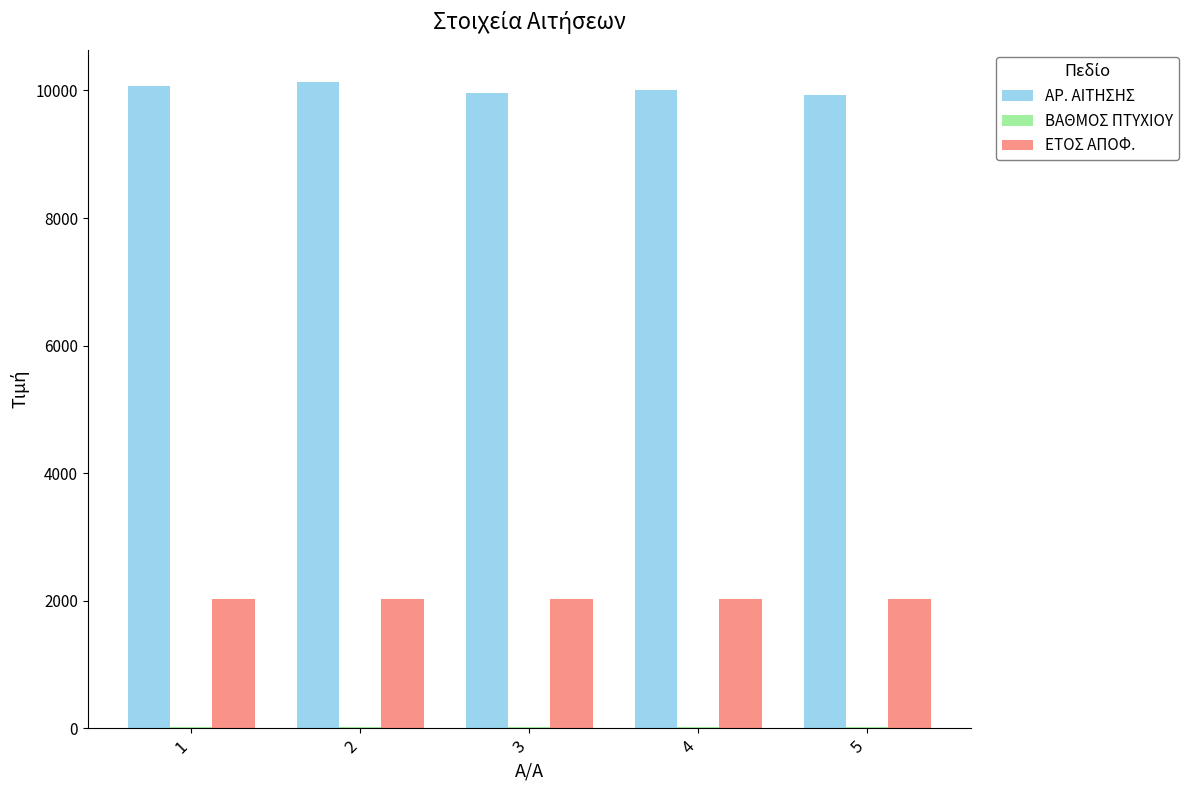

What is the sum of all ΑΡ. ΑΙΤΗΣΗΣ values?

50109.0